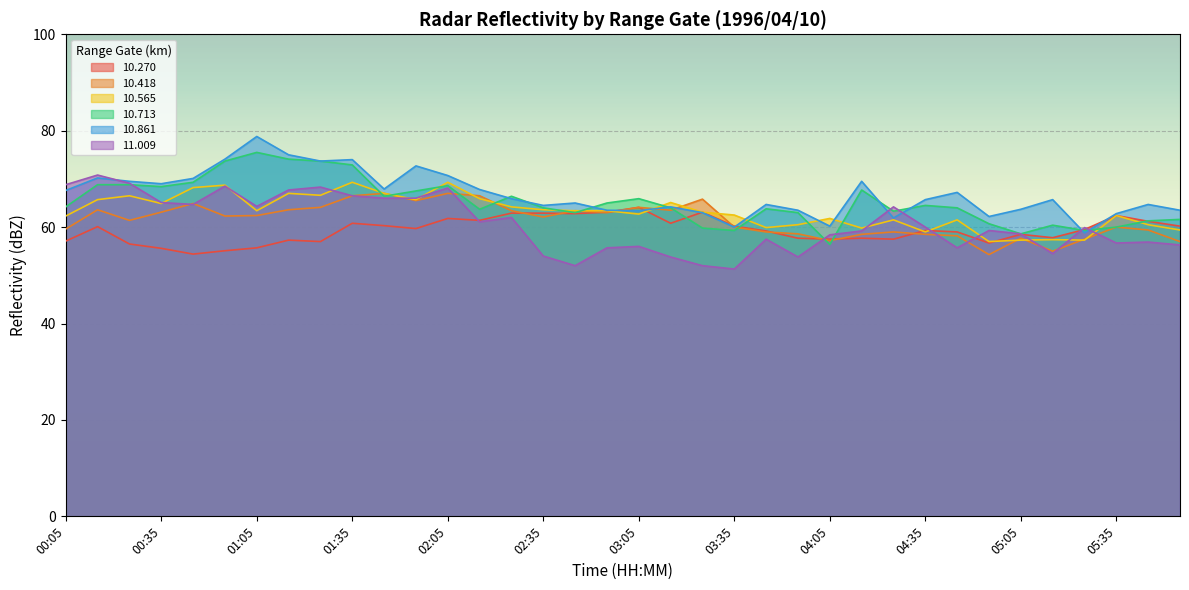

What is the approximate value of  10.565 at 02:55?

63.4